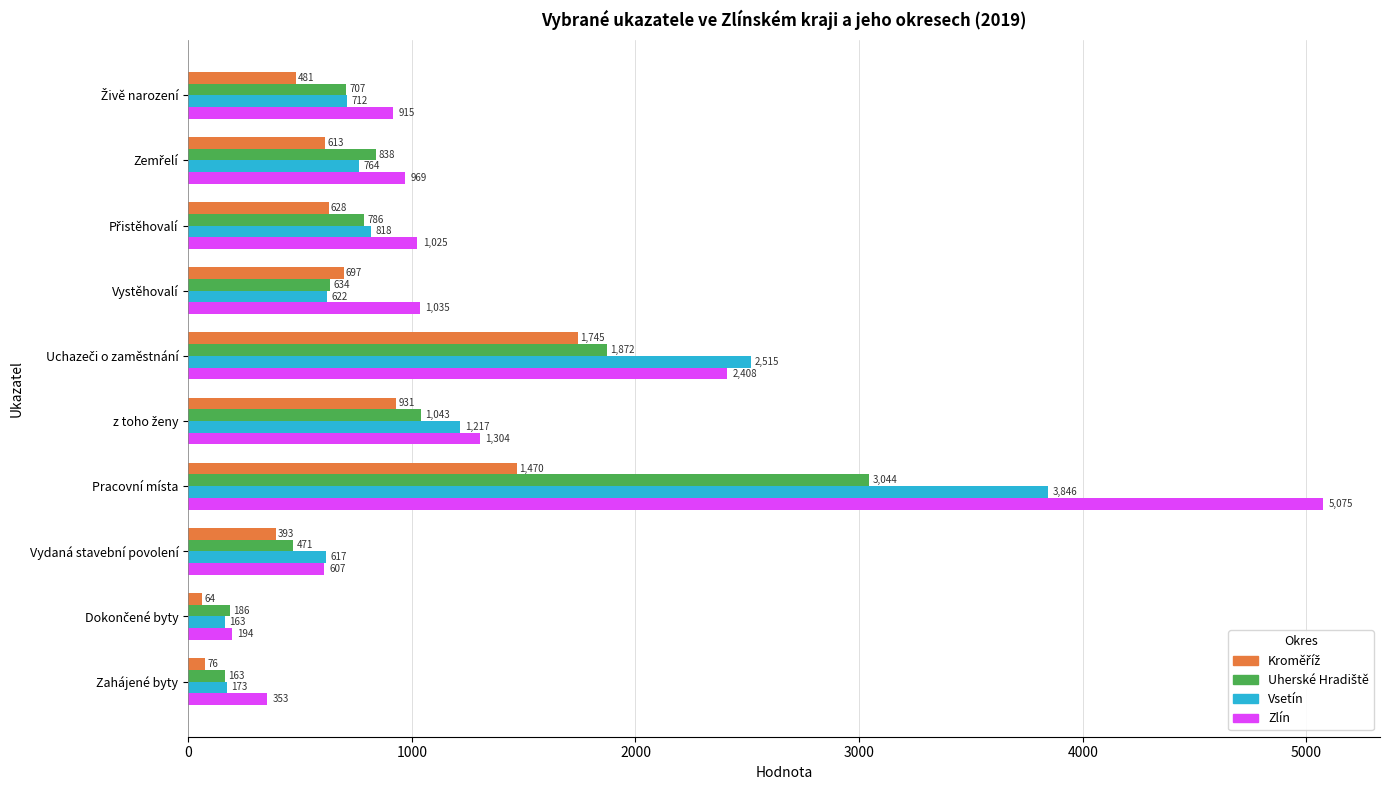

What is the difference between the maximum and minimum values in the Zlín series?

4881